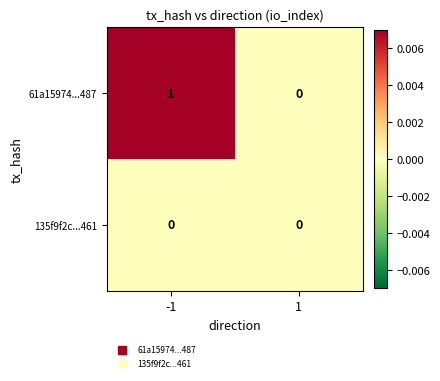

Count the number of data series in this chart.

2